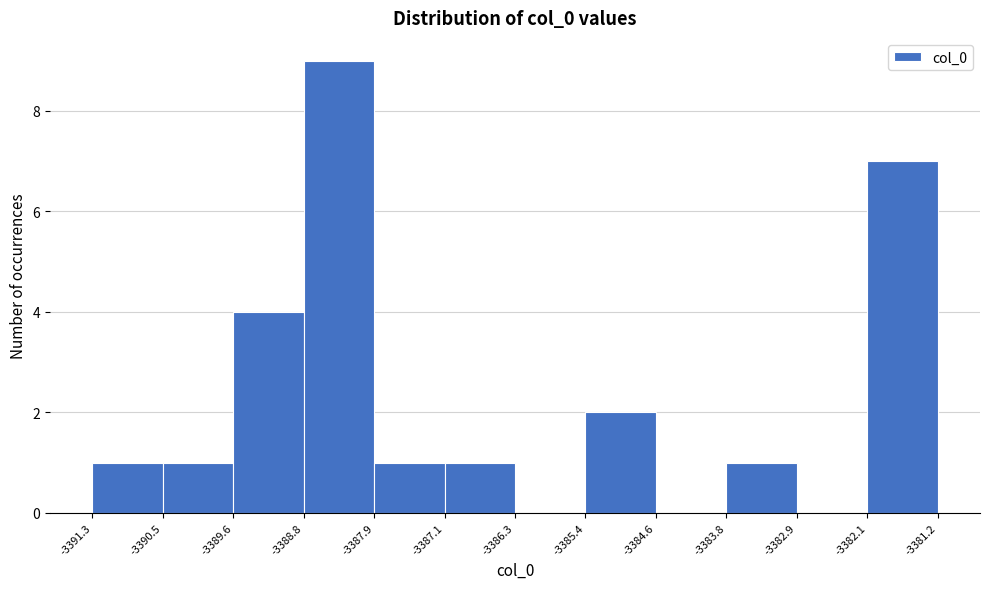

Reading left to right, list every bar in this chart as the range it spans on the x-axis followed by its height. The values are not printed on the chart, so give them approximately, as read against the axis.

-3391.3 to -3390.5: 1
-3390.5 to -3389.6: 1
-3389.6 to -3388.8: 4
-3388.8 to -3387.9: 9
-3387.9 to -3387.1: 1
-3387.1 to -3386.3: 1
-3386.3 to -3385.4: 0
-3385.4 to -3384.6: 2
-3384.6 to -3383.8: 0
-3383.8 to -3382.9: 1
-3382.9 to -3382.1: 0
-3382.1 to -3381.2: 7